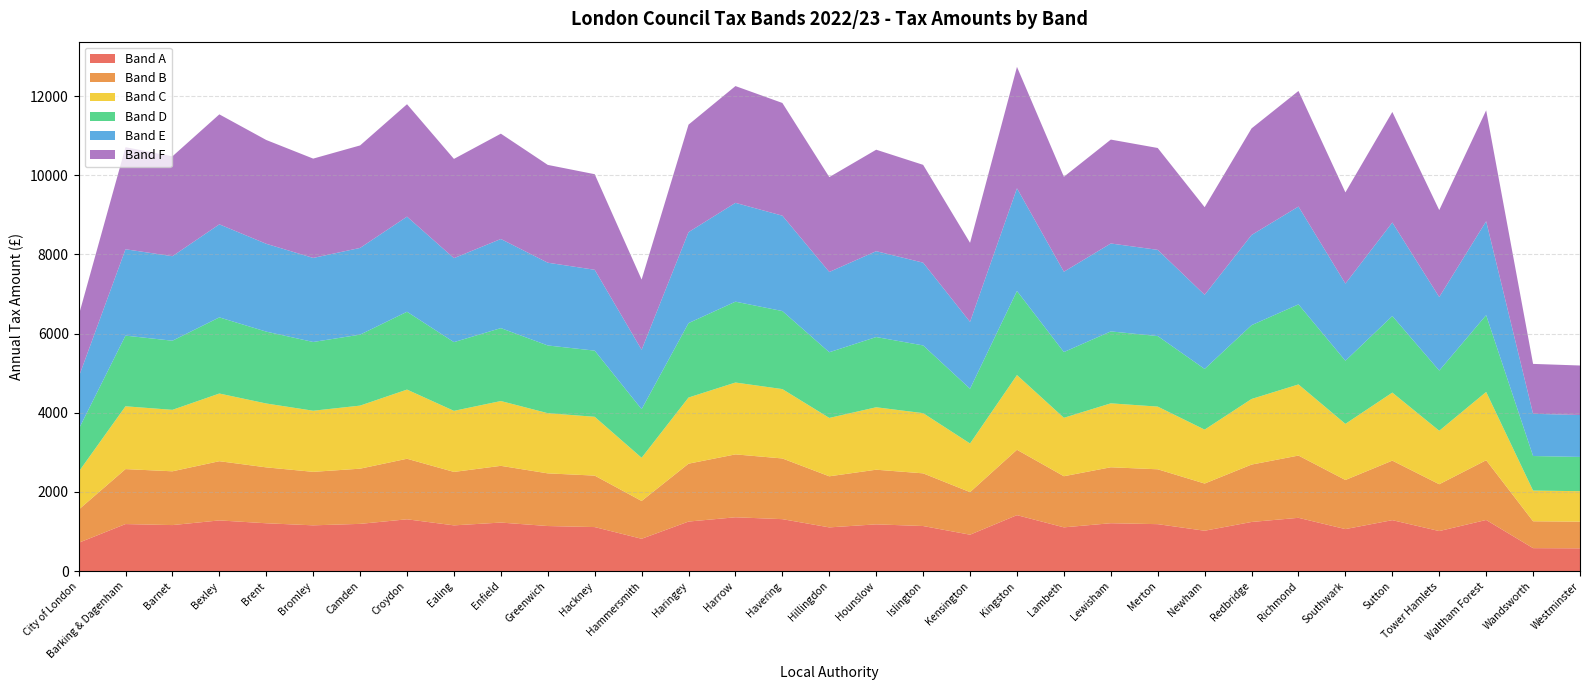

Reading left to right, what are all the values shown in this chart?

Band A: City of London=716.4	Barking & Dagenham=1189.9	Barnet=1164.2	Bexley=1282.0	Brent=1210.0	Bromley=1157.8	Camden=1194.8	Croydon=1310.4	Ealing=1157.0	Enfield=1227.8	Greenwich=1140.2	Hackney=1114.1	Hammersmith=818.4	Haringey=1253.2	Harrow=1361.4	Havering=1314.0	Hillingdon=1105.9	Hounslow=1182.8	Islington=1140.3	Kensington=921.5	Kingston=1415.2	Lambeth=1106.8	Lewisham=1211.2	Merton=1187.6	Newham=1021.5	Redbridge=1242.6	Richmond=1347.7	Southwark=1063.0	Sutton=1288.8	Tower Hamlets=1013.3	Waltham Forest=1293.3	Wandsworth=581.7	Westminster=577.2
Band B: City of London=835.8	Barking & Dagenham=1388.2	Barnet=1358.2	Bexley=1495.7	Brent=1411.7	Bromley=1350.8	Camden=1394.0	Croydon=1528.8	Ealing=1349.8	Enfield=1432.4	Greenwich=1330.2	Hackney=1299.7	Hammersmith=954.8	Haringey=1462.0	Harrow=1588.3	Havering=1533.0	Hillingdon=1290.2	Hounslow=1379.9	Islington=1330.4	Kensington=1075.0	Kingston=1651.1	Lambeth=1291.3	Lewisham=1413.1	Merton=1385.6	Newham=1191.8	Redbridge=1449.7	Richmond=1572.3	Southwark=1240.2	Sutton=1503.5	Tower Hamlets=1182.2	Waltham Forest=1508.8	Wandsworth=678.6	Westminster=673.4
Band C: City of London=955.2	Barking & Dagenham=1586.5	Barnet=1552.3	Bexley=1709.3	Brent=1613.4	Bromley=1543.8	Camden=1593.1	Croydon=1747.2	Ealing=1542.7	Enfield=1637.1	Greenwich=1520.2	Hackney=1485.4	Hammersmith=1091.2	Haringey=1670.9	Harrow=1815.2	Havering=1752.0	Hillingdon=1474.5	Hounslow=1577.0	Islington=1520.4	Kensington=1228.6	Kingston=1887.0	Lambeth=1475.8	Lewisham=1614.9	Merton=1583.5	Newham=1362.0	Redbridge=1656.8	Richmond=1796.9	Southwark=1417.4	Sutton=1718.3	Tower Hamlets=1351.1	Waltham Forest=1724.4	Wandsworth=775.6	Westminster=769.6
Band D: City of London=1074.6	Barking & Dagenham=1784.8	Barnet=1746.3	Bexley=1923.0	Brent=1815.1	Bromley=1736.7	Camden=1792.2	Croydon=1965.7	Ealing=1735.5	Enfield=1841.7	Greenwich=1710.2	Hackney=1671.1	Hammersmith=1227.5	Haringey=1879.7	Harrow=2042.1	Havering=1971.0	Hillingdon=1658.9	Hounslow=1774.2	Islington=1710.5	Kensington=1382.2	Kingston=2122.9	Lambeth=1660.2	Lewisham=1816.8	Merton=1781.4	Newham=1532.3	Redbridge=1863.9	Richmond=2021.5	Southwark=1594.5	Sutton=1933.1	Tower Hamlets=1520.0	Waltham Forest=1939.9	Wandsworth=872.5	Westminster=865.8
Band E: City of London=1313.4	Barking & Dagenham=2181.5	Barnet=2134.3	Bexley=2350.3	Brent=2218.4	Bromley=2122.7	Camden=2190.5	Croydon=2402.5	Ealing=2121.1	Enfield=2251.0	Greenwich=2090.3	Hackney=2042.4	Hammersmith=1500.3	Haringey=2297.4	Harrow=2495.9	Havering=2409.0	Hillingdon=2027.5	Hounslow=2168.4	Islington=2090.6	Kensington=1689.4	Kingston=2594.6	Lambeth=2029.2	Lewisham=2220.6	Merton=2177.3	Newham=1872.8	Redbridge=2278.2	Richmond=2470.8	Southwark=1948.9	Sutton=2362.7	Tower Hamlets=1857.8	Waltham Forest=2371.0	Wandsworth=1066.5	Westminster=1058.2
Band F: City of London=1552.2	Barking & Dagenham=2578.1	Barnet=2522.4	Bexley=2777.7	Brent=2621.8	Bromley=2508.6	Camden=2588.8	Croydon=2839.3	Ealing=2506.8	Enfield=2660.2	Greenwich=2470.4	Hackney=2413.8	Hammersmith=1773.1	Haringey=2715.2	Harrow=2949.7	Havering=2847.0	Hillingdon=2396.2	Hounslow=2562.7	Islington=2470.7	Kensington=1996.5	Kingston=3066.3	Lambeth=2398.1	Lewisham=2624.3	Merton=2573.2	Newham=2213.3	Redbridge=2692.4	Richmond=2920.0	Southwark=2303.2	Sutton=2792.3	Tower Hamlets=2195.5	Waltham Forest=2802.1	Wandsworth=1260.3	Westminster=1250.6